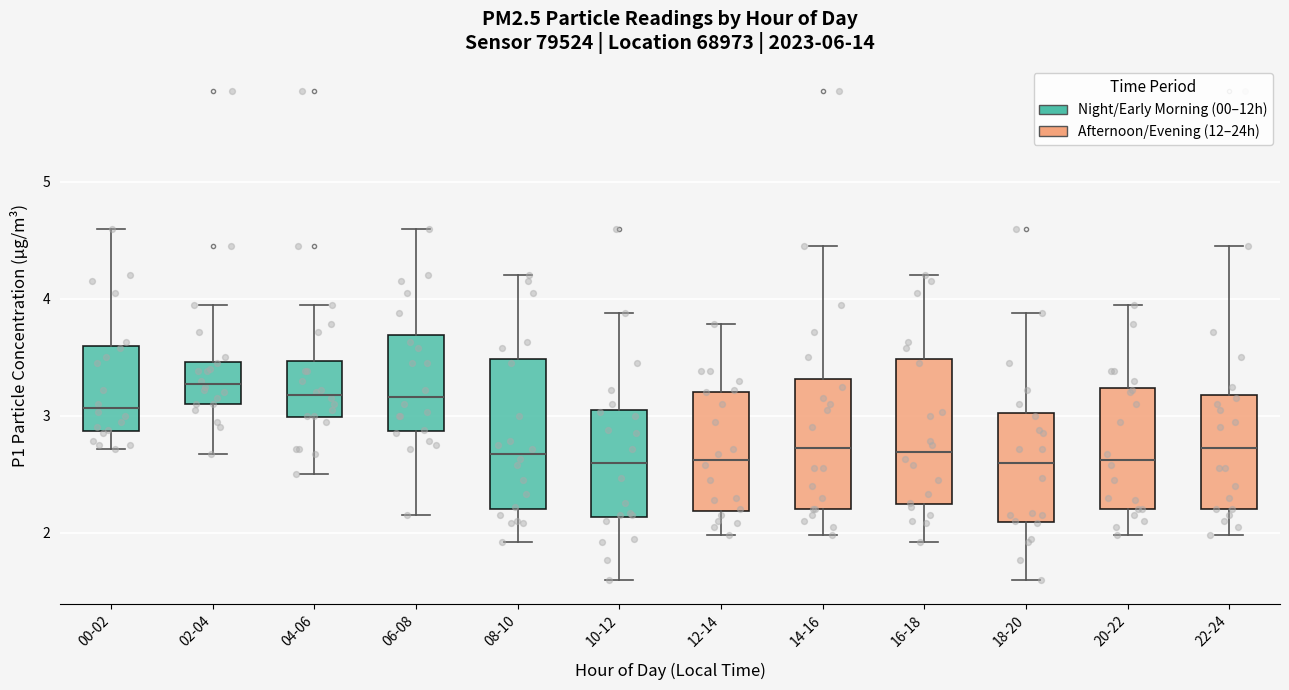

Reading left to right, read every box against the y-axis: the position of its median line, the range the box covers, and the ends of its whiskers. The values are not printed on the chart, so give them approximately, as read against the axis.

00-02: median 3.1, box 2.9 to 3.6, whiskers 2.7 to 4.6
02-04: median 3.3, box 3.1 to 3.5, whiskers 2.7 to 4.0
04-06: median 3.2, box 3.0 to 3.5, whiskers 2.5 to 4.0
06-08: median 3.2, box 2.9 to 3.7, whiskers 2.2 to 4.6
08-10: median 2.7, box 2.2 to 3.5, whiskers 1.9 to 4.2
10-12: median 2.6, box 2.1 to 3.0, whiskers 1.6 to 3.9
12-14: median 2.6, box 2.2 to 3.2, whiskers 2.0 to 3.8
14-16: median 2.7, box 2.2 to 3.3, whiskers 2.0 to 4.5
16-18: median 2.7, box 2.2 to 3.5, whiskers 1.9 to 4.2
18-20: median 2.6, box 2.1 to 3.0, whiskers 1.6 to 3.9
20-22: median 2.6, box 2.2 to 3.2, whiskers 2.0 to 4.0
22-24: median 2.7, box 2.2 to 3.2, whiskers 2.0 to 4.5